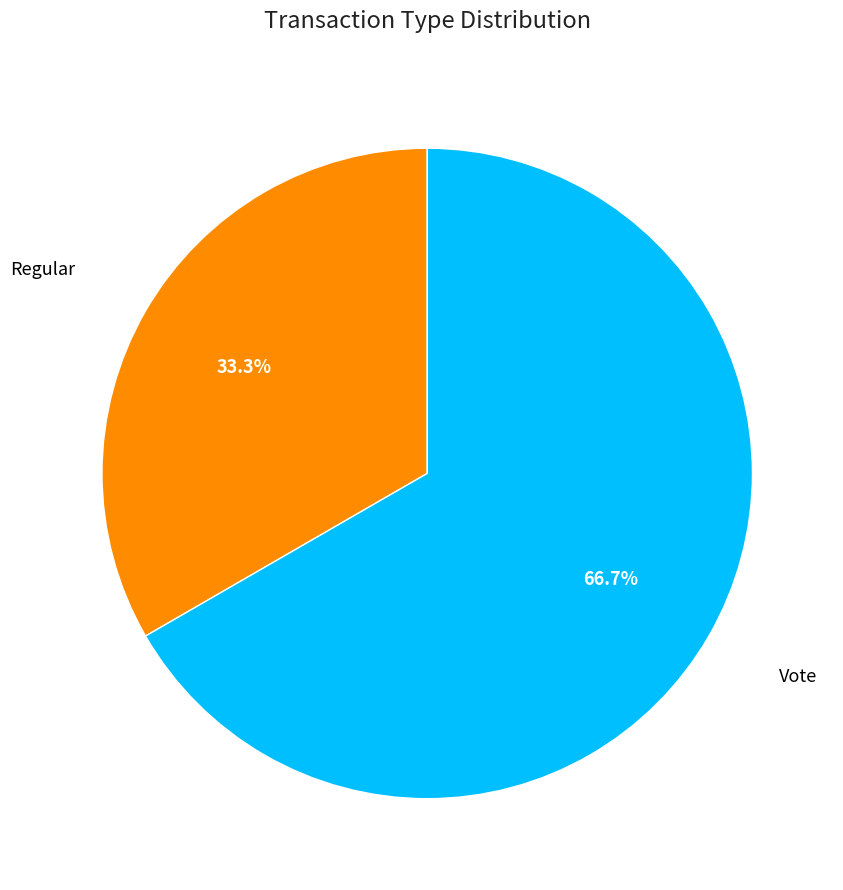

Is there any slice that represents more than half of the pie?

Yes